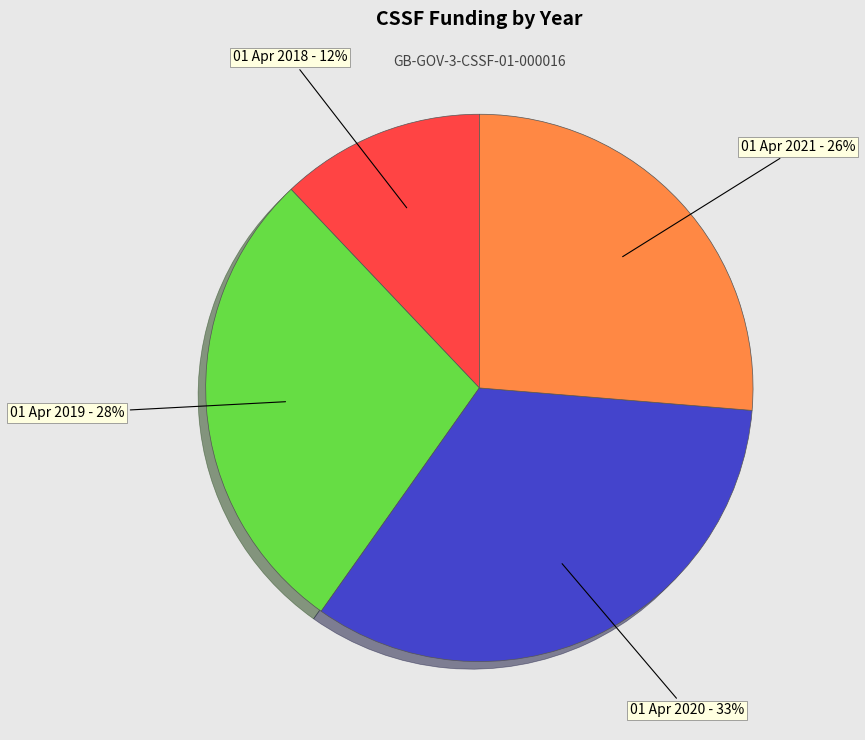

Do 01 Apr 2019 and 01 Apr 2018 together represent more than half of the pie?

No